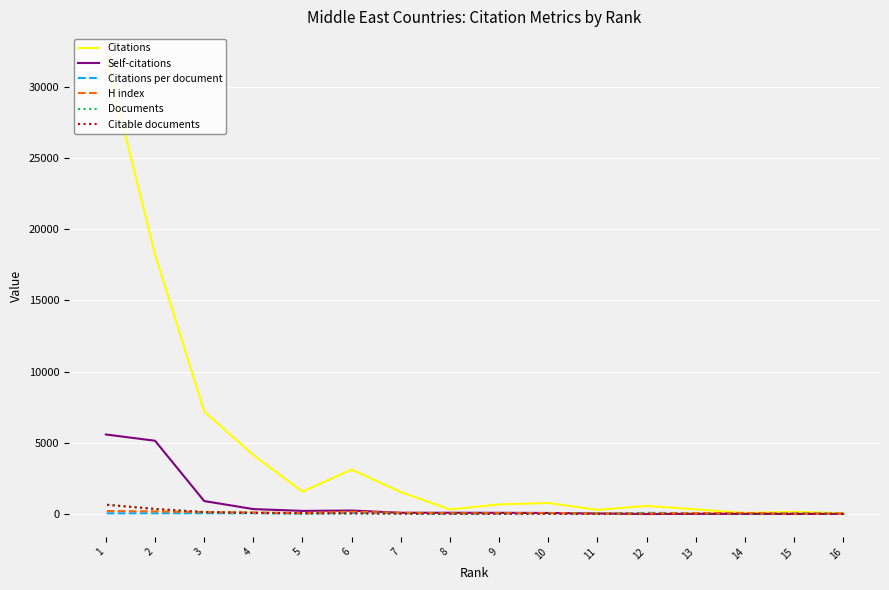

What is the difference between the Citable documents values at 16 and 11?

7.0